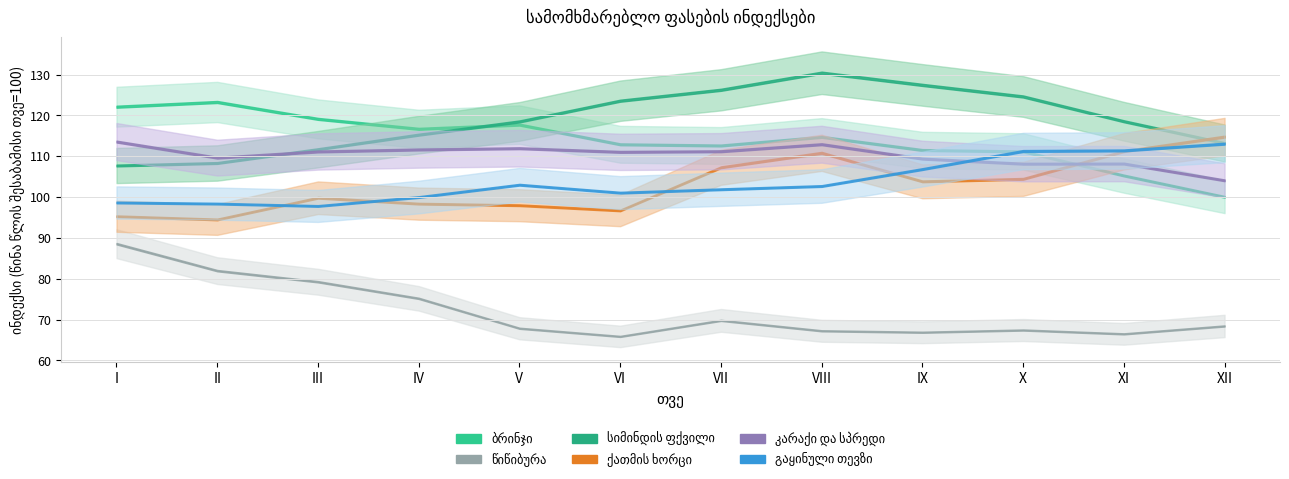

What is the maximum value shown in the chart?

130.5